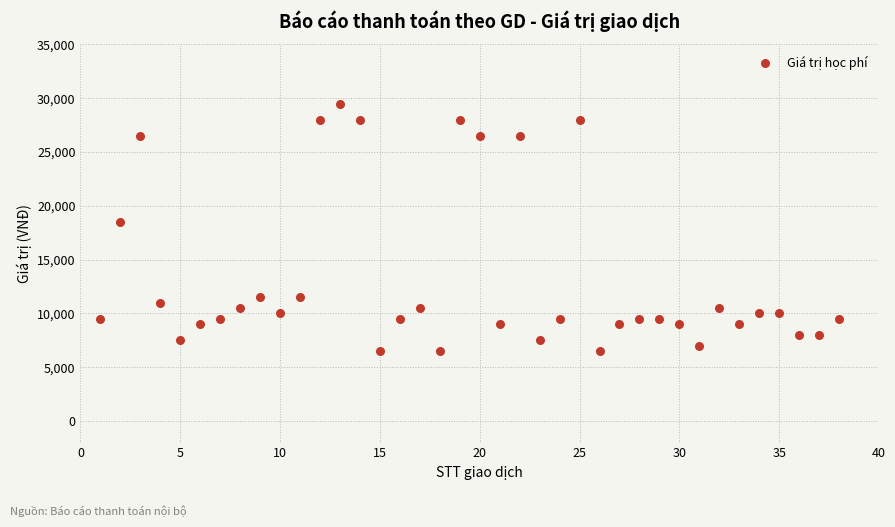

What is the range of X values (max minus min)?

37